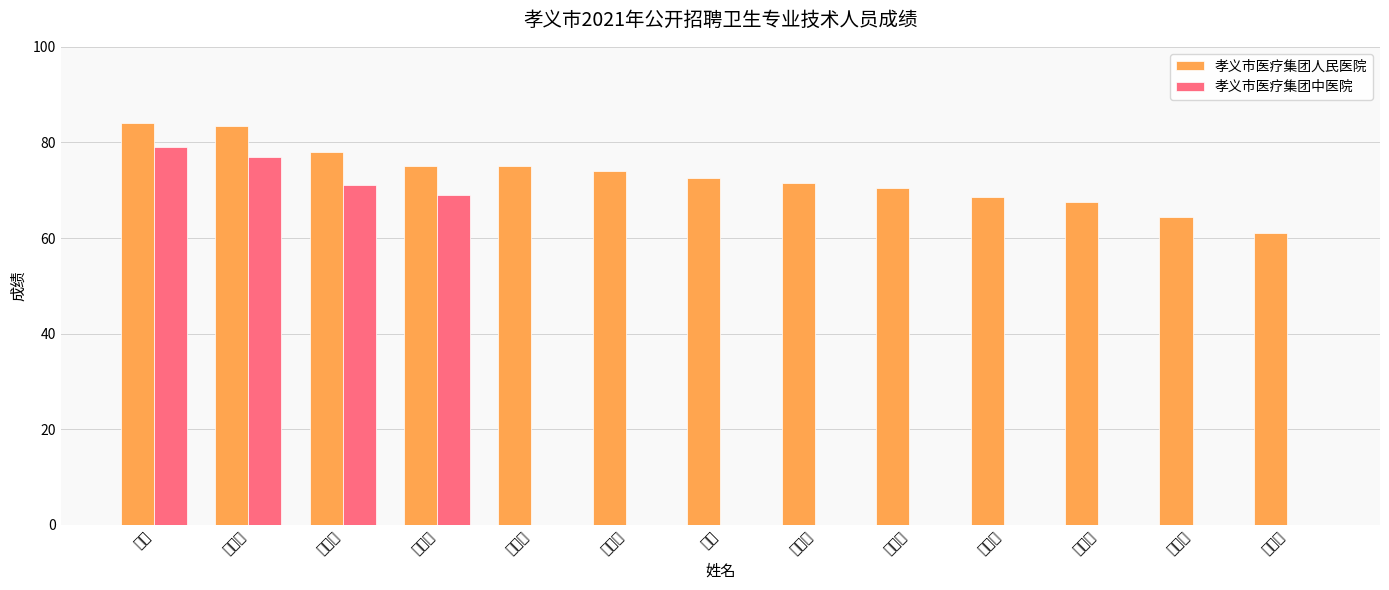

Which category has the highest value in the 孝义市医疗集团人民医院 series?

郭丽